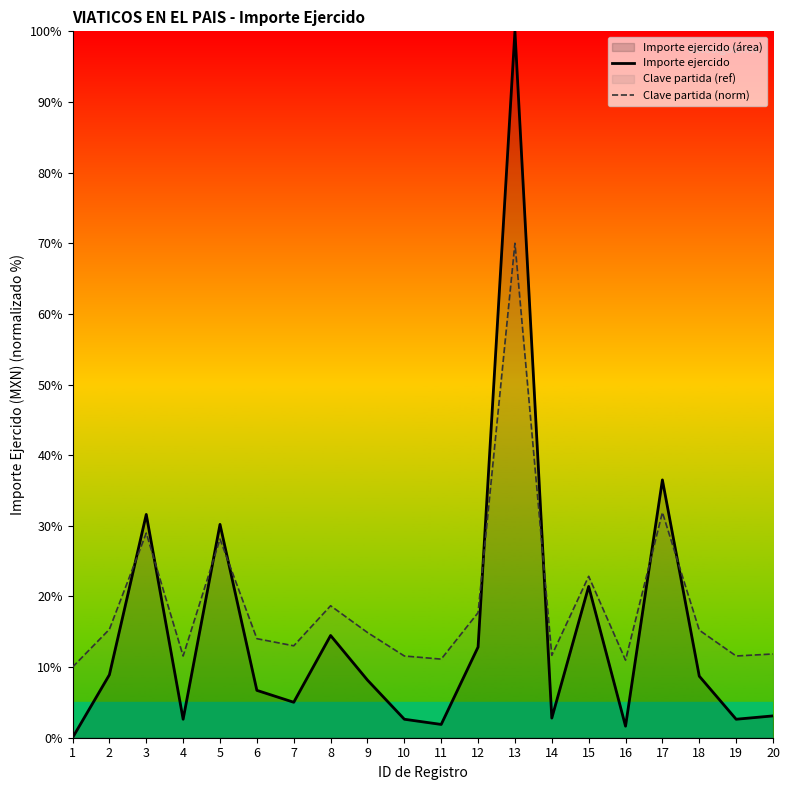

At which label does Clave partida (norm) reach its minimum?

1